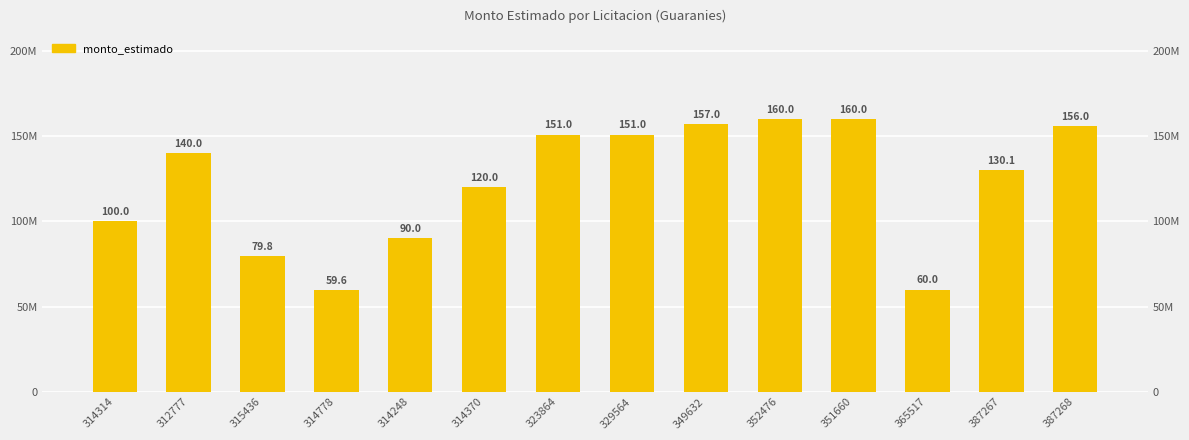

What is the smallest value displayed?

59650000